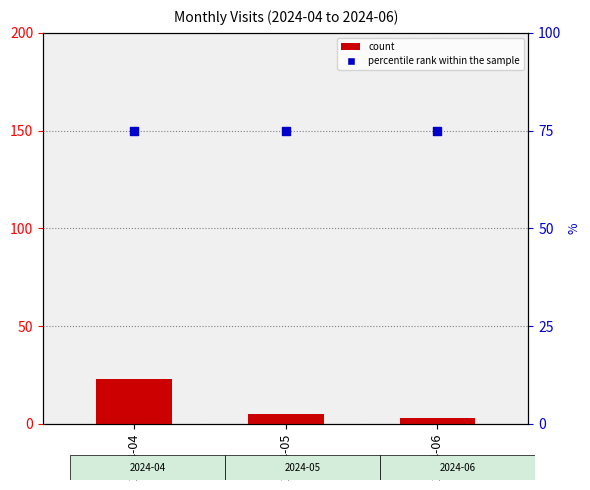

What are all the series names shown in the legend?

count, percentile rank within the sample